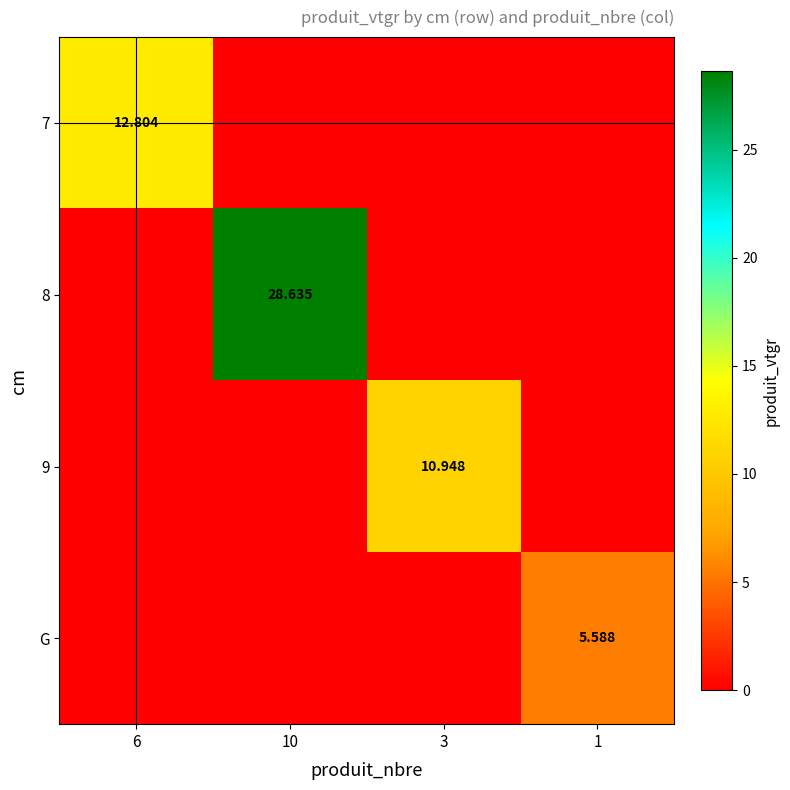

What is the sum of all 9 values?

10.9